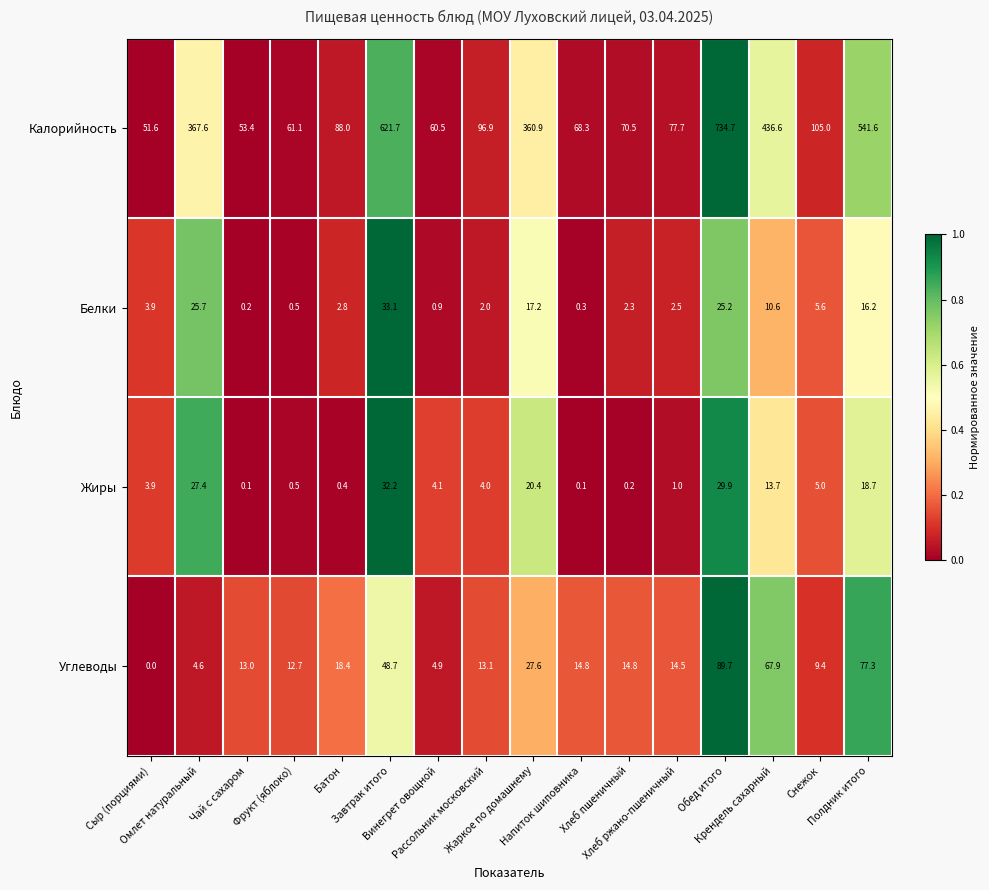

What is the difference between the maximum and second lowest values in the Белки series?

32.8